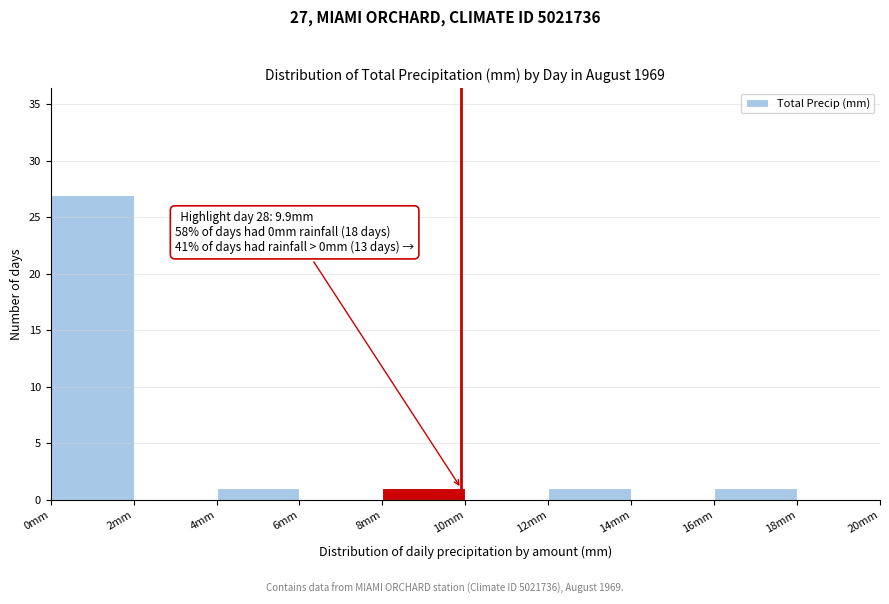

Over which range of the x-axis is the bar tallest?

0 to 2